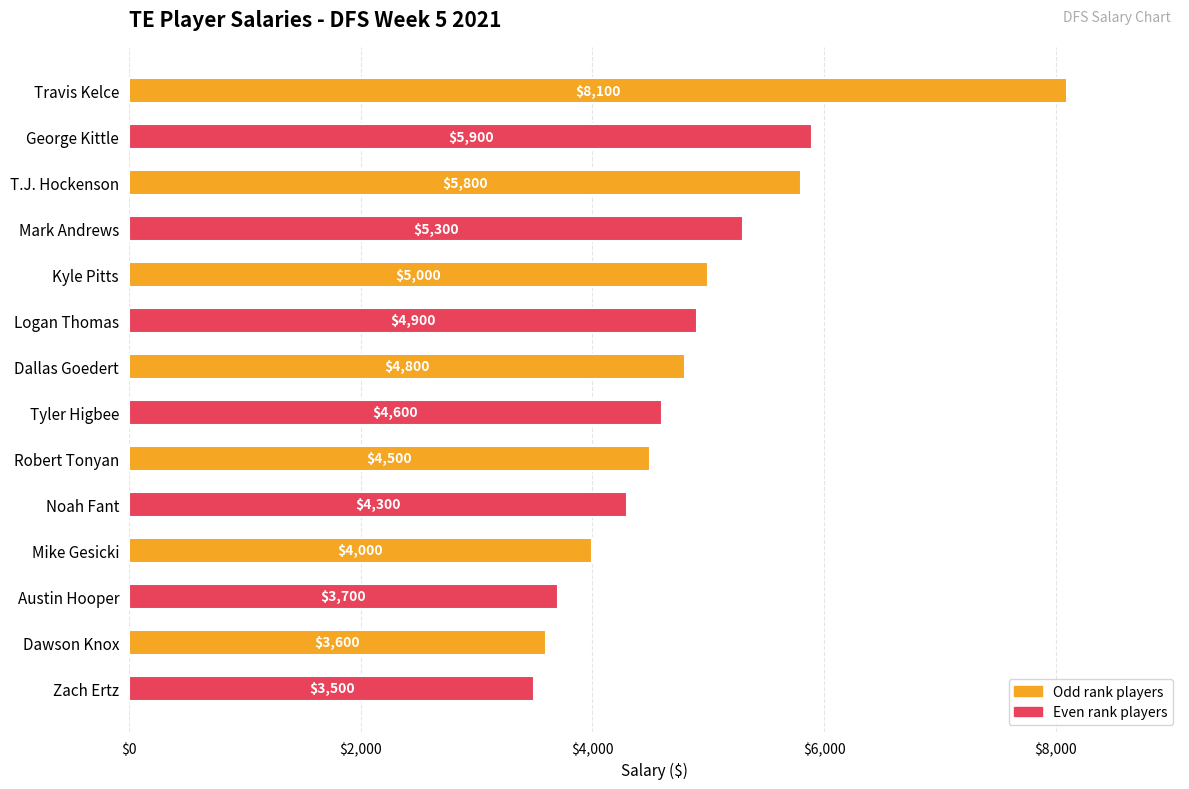

What is the difference between the maximum and minimum values?

4600